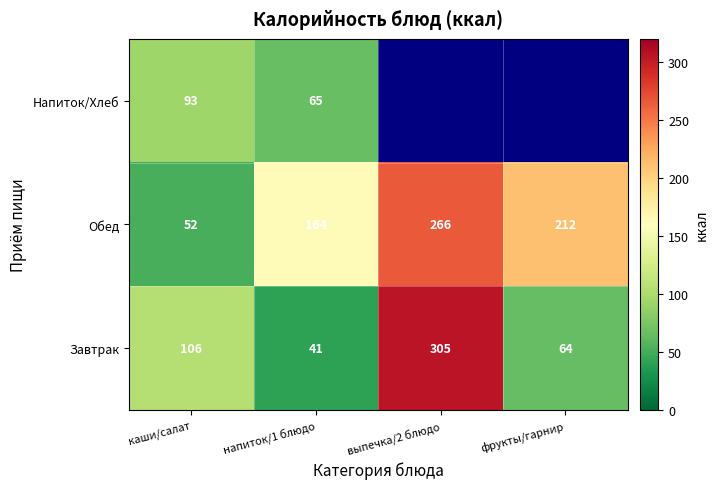

True or false: Напиток/Хлеб has a value of 146.2 at каши/салат.

False